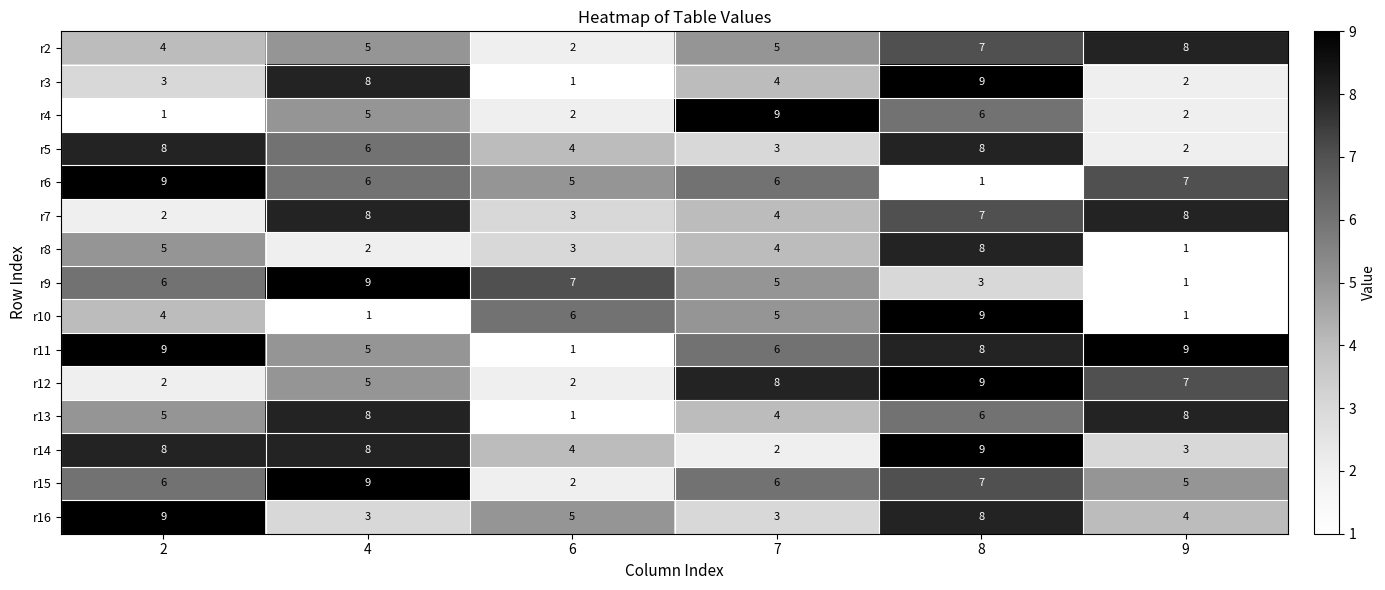

Where is r13 nearest to the value 4?

7